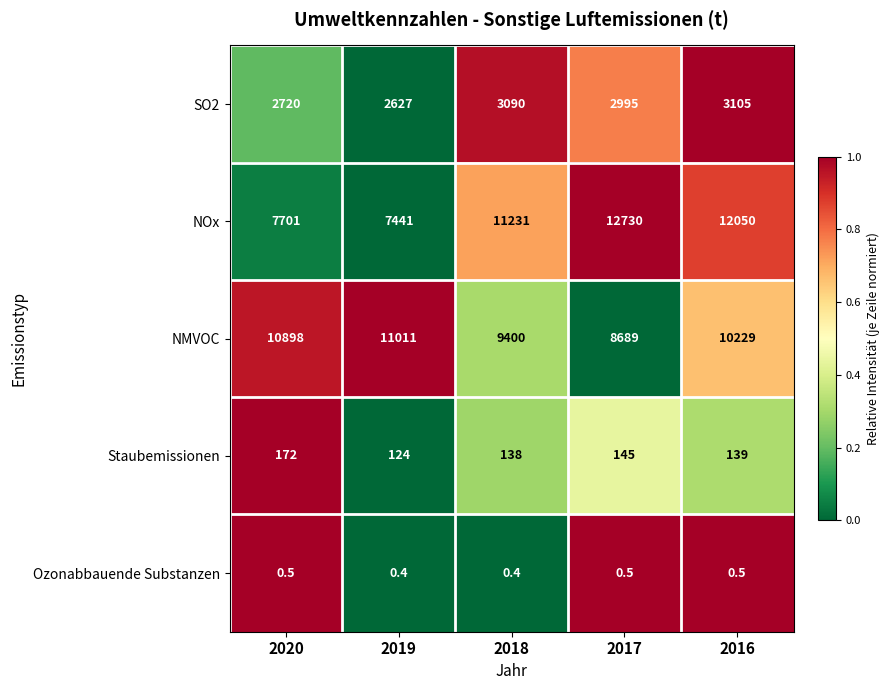

What is the average value of the SO2 series?

2907.4